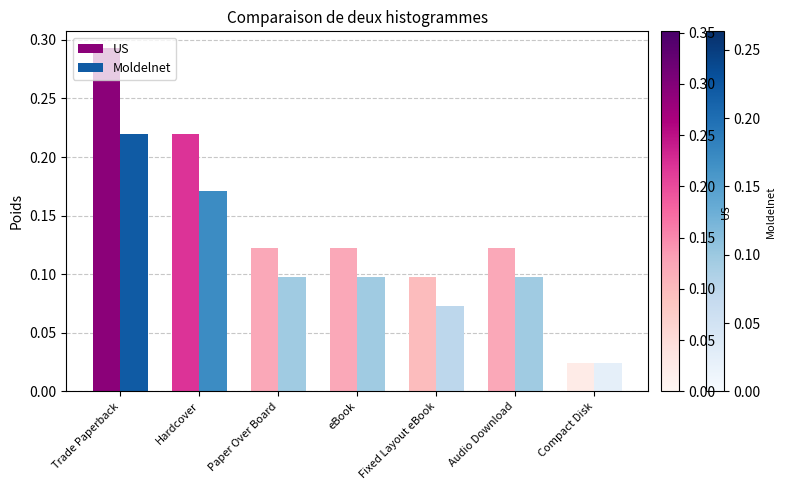

How many bars are there in total?

14